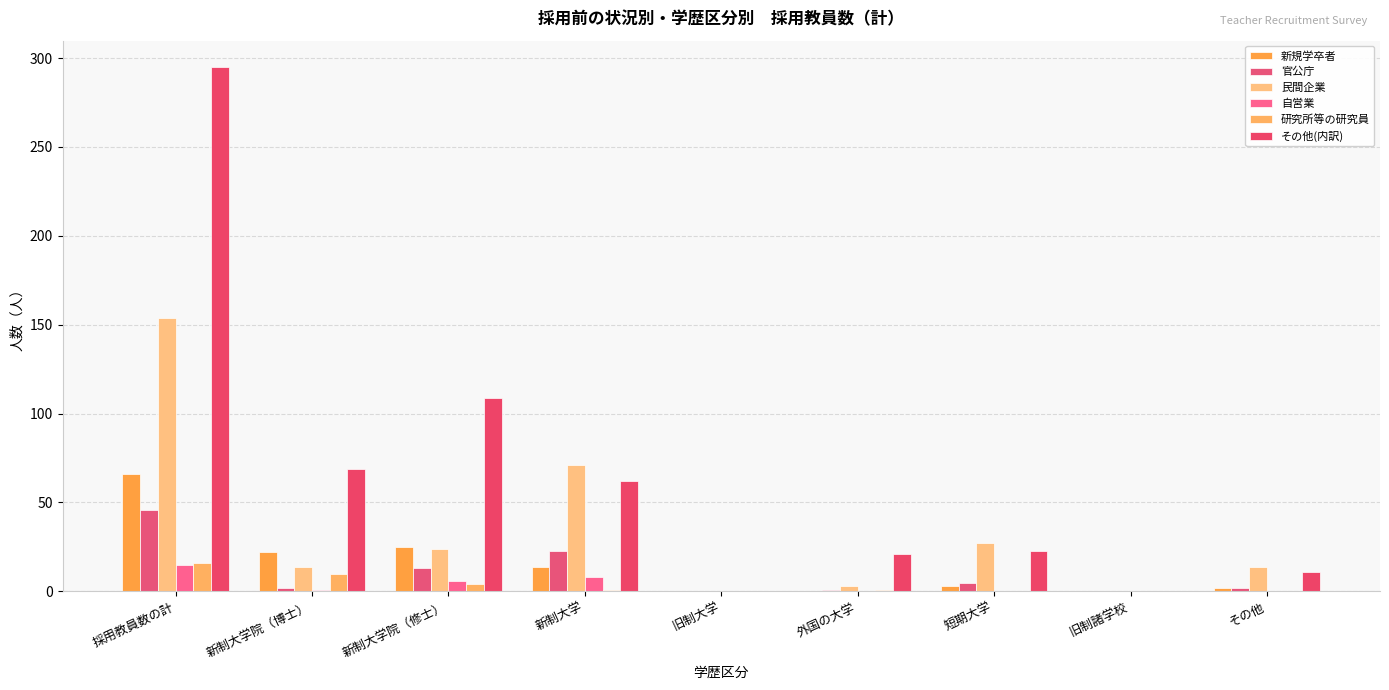

What is the label of the 2nd bar from the left?

新制大学院（博士）